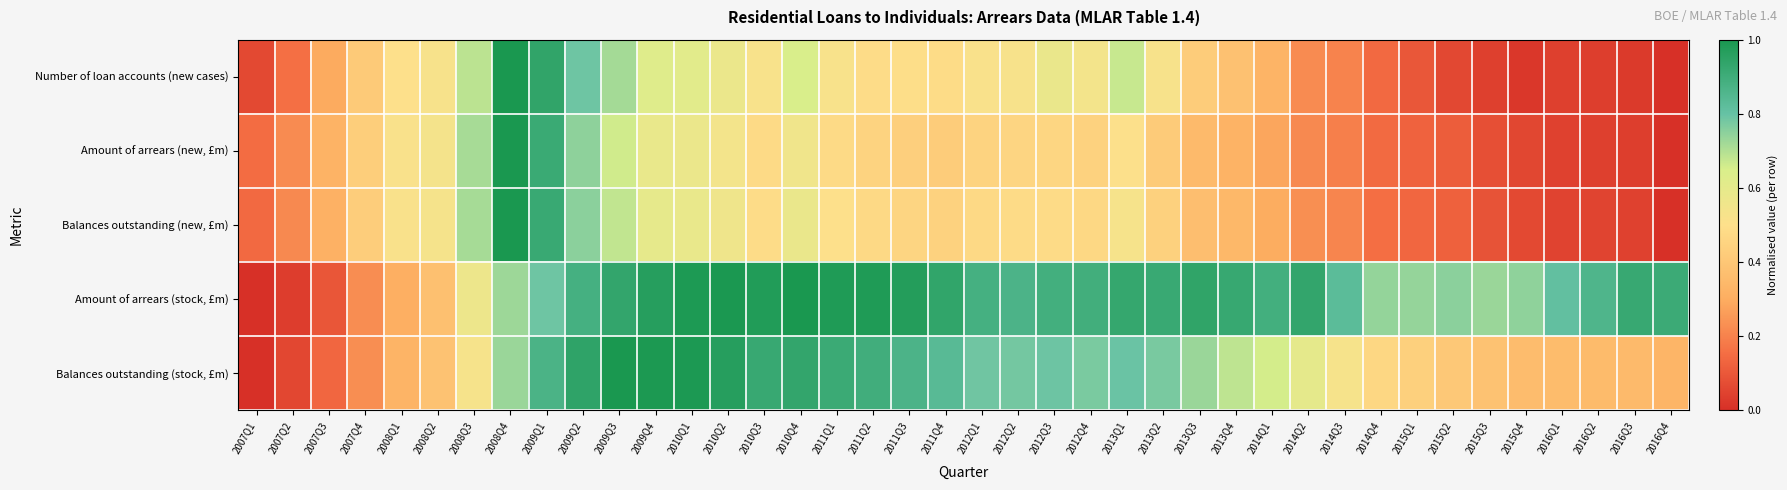

At 2008Q3, list the series in order from smallest to largest.

Balances outstanding (stock, £m), Amount of arrears (stock, £m), Number of loan accounts (new cases), Amount of arrears (new, £m), Balances outstanding (new, £m)